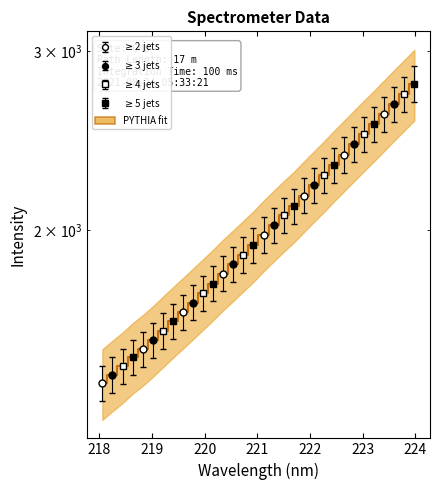

How many values are below 1979?

16